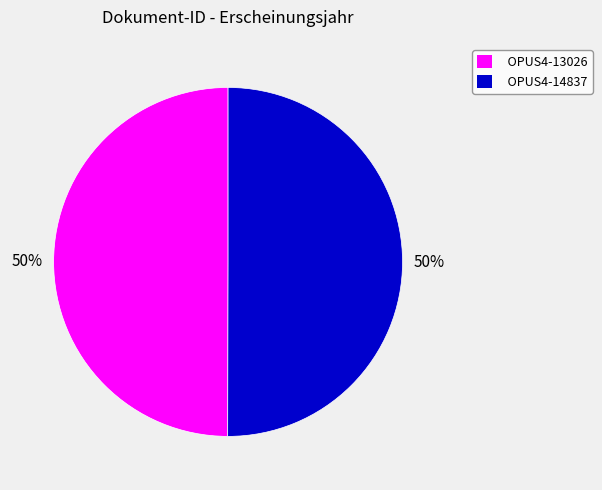

What is the ratio of the value at OPUS4-13026 to the value at OPUS4-14837?

1.0